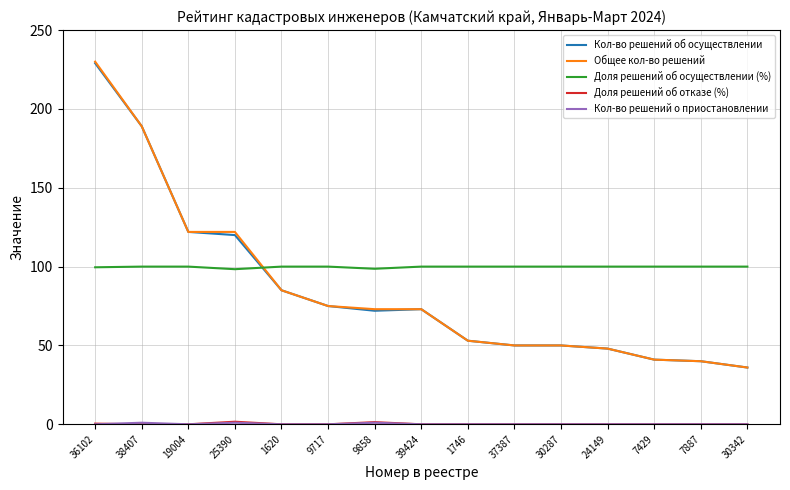

Is it true that Кол-во решений об осуществлении equals 34.0 at 37387?

False